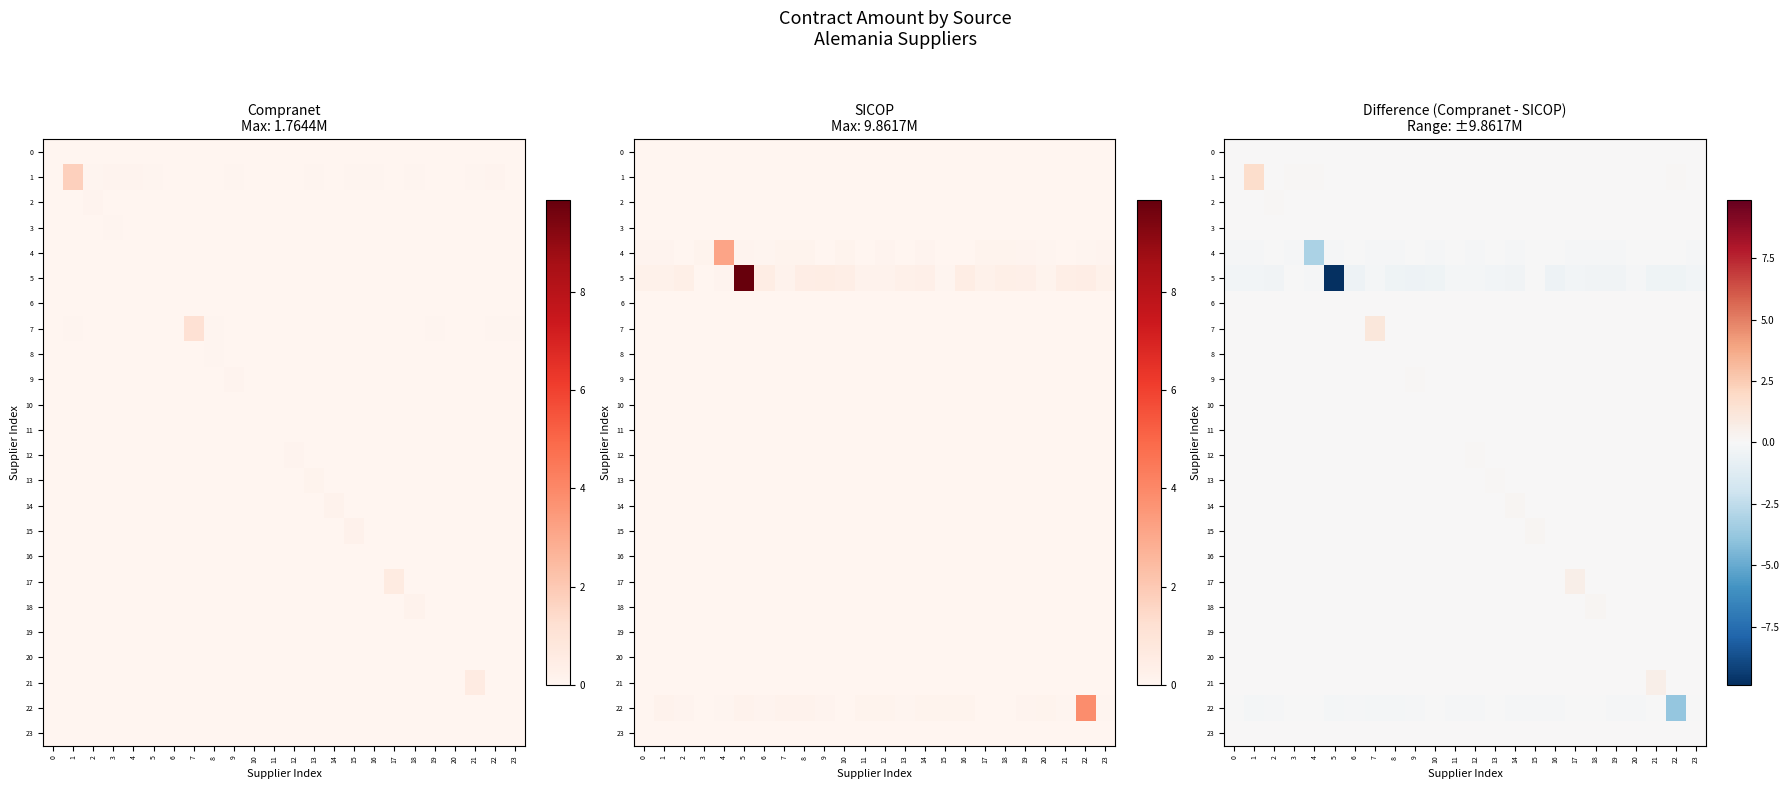

At which label does row_11 reach its peak?

11